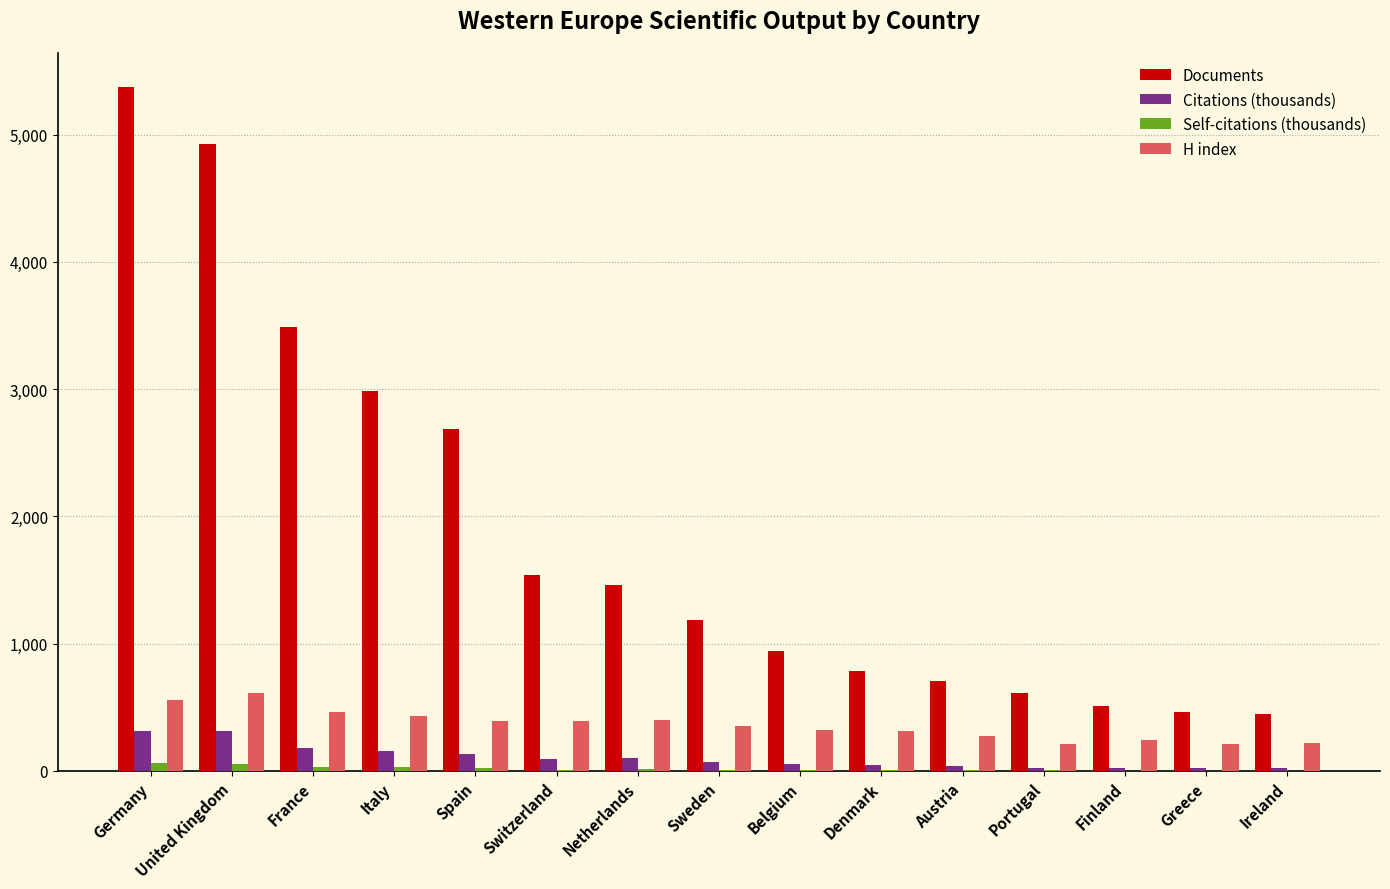

How many values in the Self-citations (thousands) series exceed 8?

8